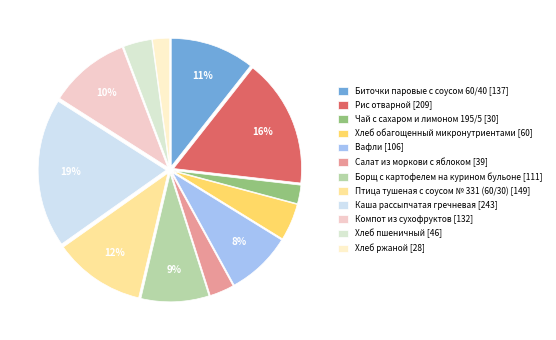

How many segments does this pie chart have?

12